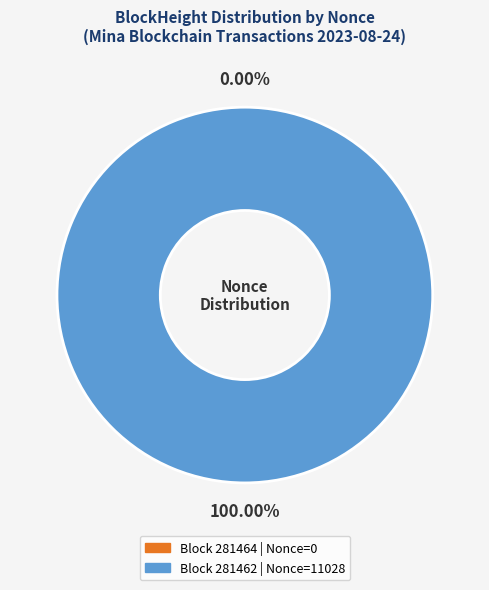

True or false: 281464 accounts for 0% of the total.

True